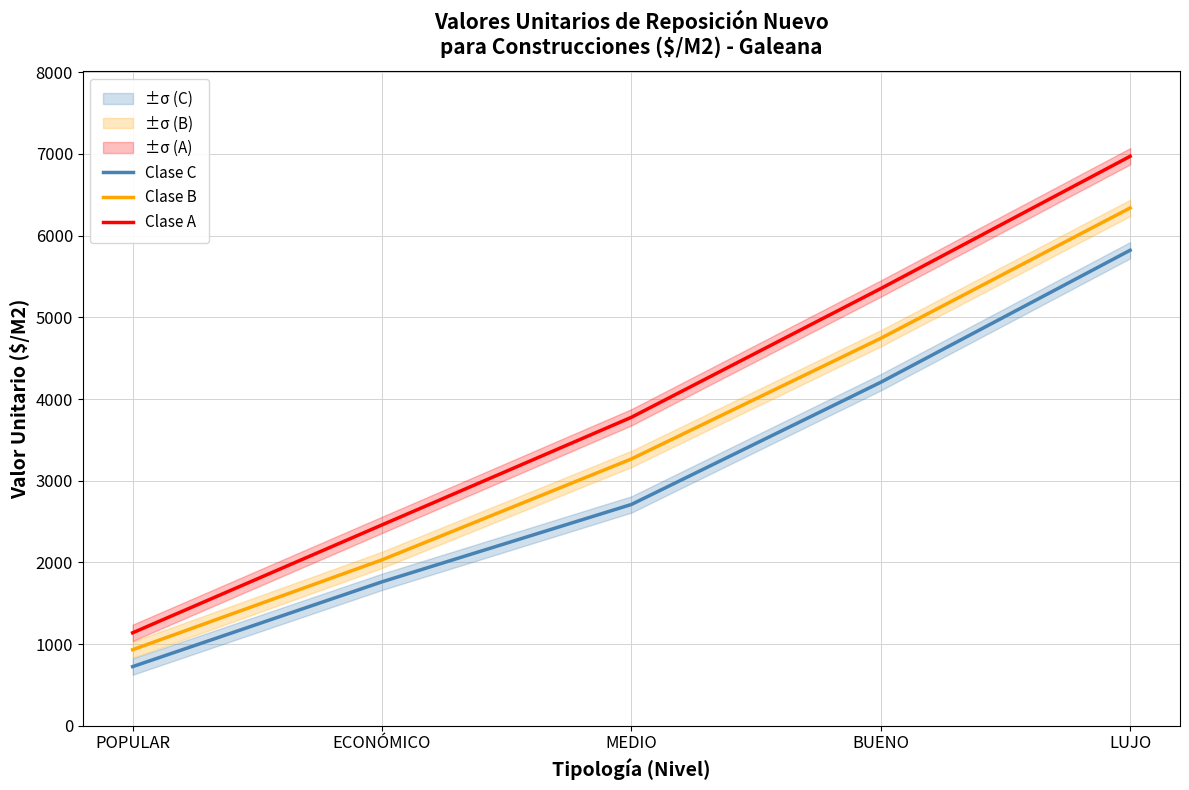

What is the lowest value of the Clase C series?

724